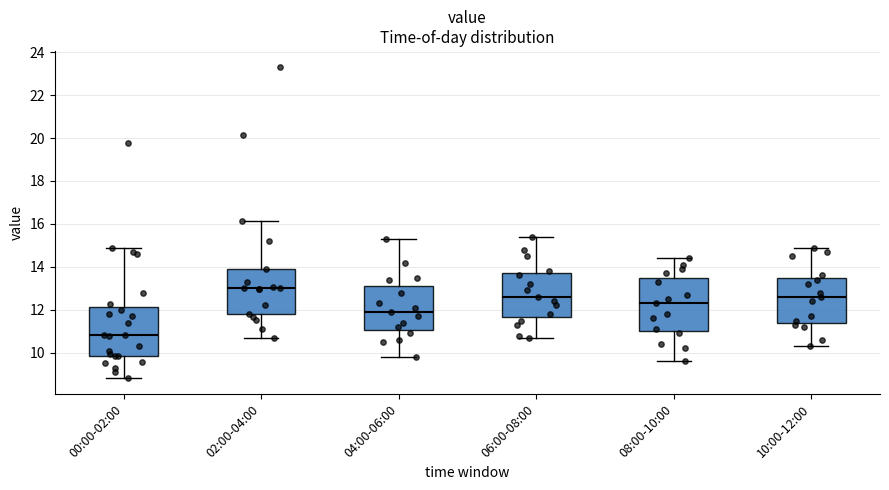

Reading left to right, read every box against the y-axis: the position of its median line, the range the box covers, and the ends of its whiskers. The values are not printed on the chart, so give them approximately, as read against the axis.

00:00-02:00: median 10.8, box 9.8 to 12.2, whiskers 8.8 to 14.8
02:00-04:00: median 13.0, box 11.8 to 14.0, whiskers 10.6 to 16.2
04:00-06:00: median 12.0, box 11.0 to 13.2, whiskers 9.8 to 15.4
06:00-08:00: median 12.6, box 11.6 to 13.8, whiskers 10.8 to 15.4
08:00-10:00: median 12.4, box 11.0 to 13.6, whiskers 9.6 to 14.4
10:00-12:00: median 12.6, box 11.4 to 13.6, whiskers 10.4 to 15.0